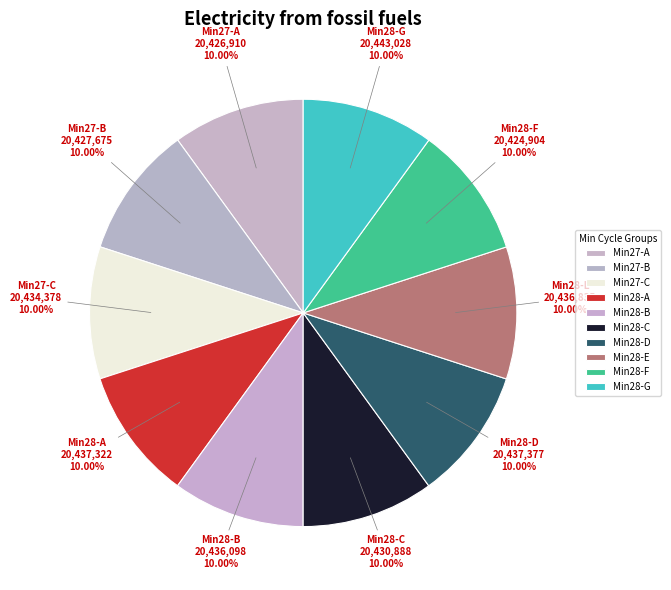

How many slices are in this pie chart?

10